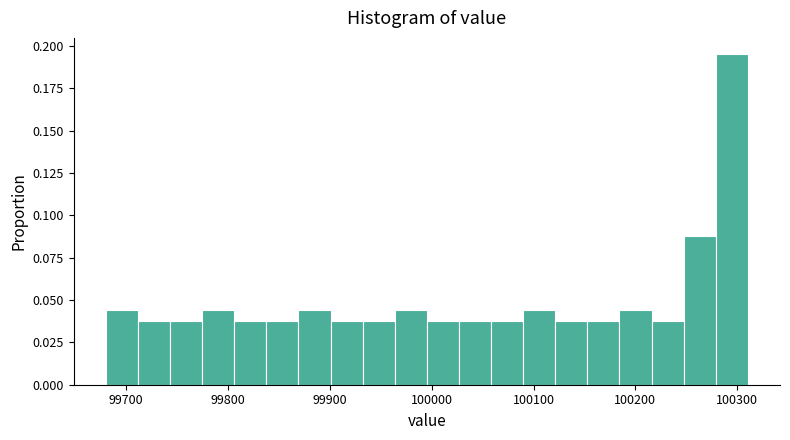

Read against the x-axis, roughly where is the centre of the tallest bar?

100290